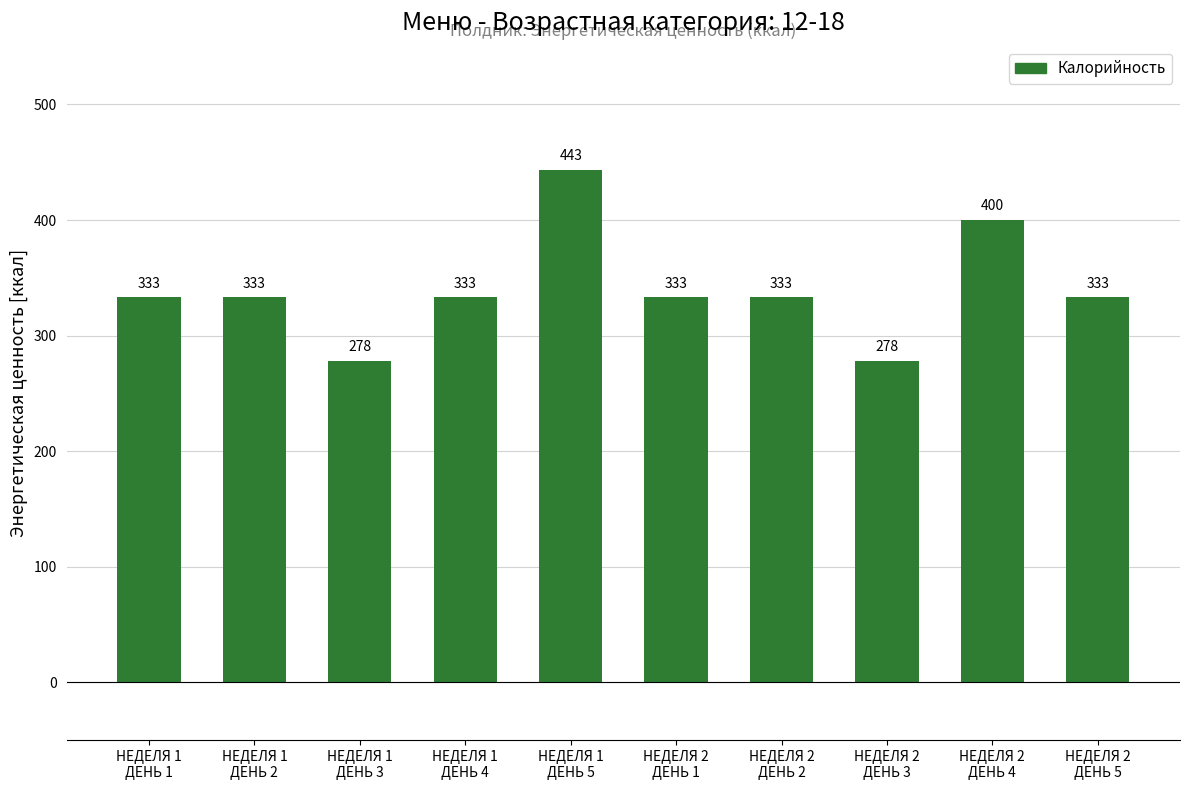

Reading left to right, transcribe all the data shown in this chart.

333	333	278	333	443	333	333	278	400	333